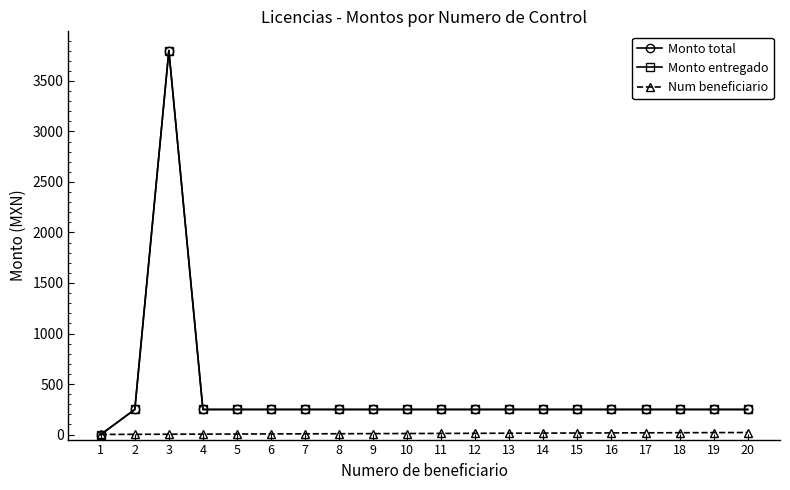

Reading left to right, extract all data points from this chart.

Monto total: 0	248	3801	248	248	248	248	248	248	248	248	248	248	248	248	248	248	248	248	248
Monto entregado: 0	248	3801	248	248	248	248	248	248	248	248	248	248	248	248	248	248	248	248	248
Num beneficiario: 1	2	3	4	5	6	7	8	9	10	11	12	13	14	15	16	17	18	19	20